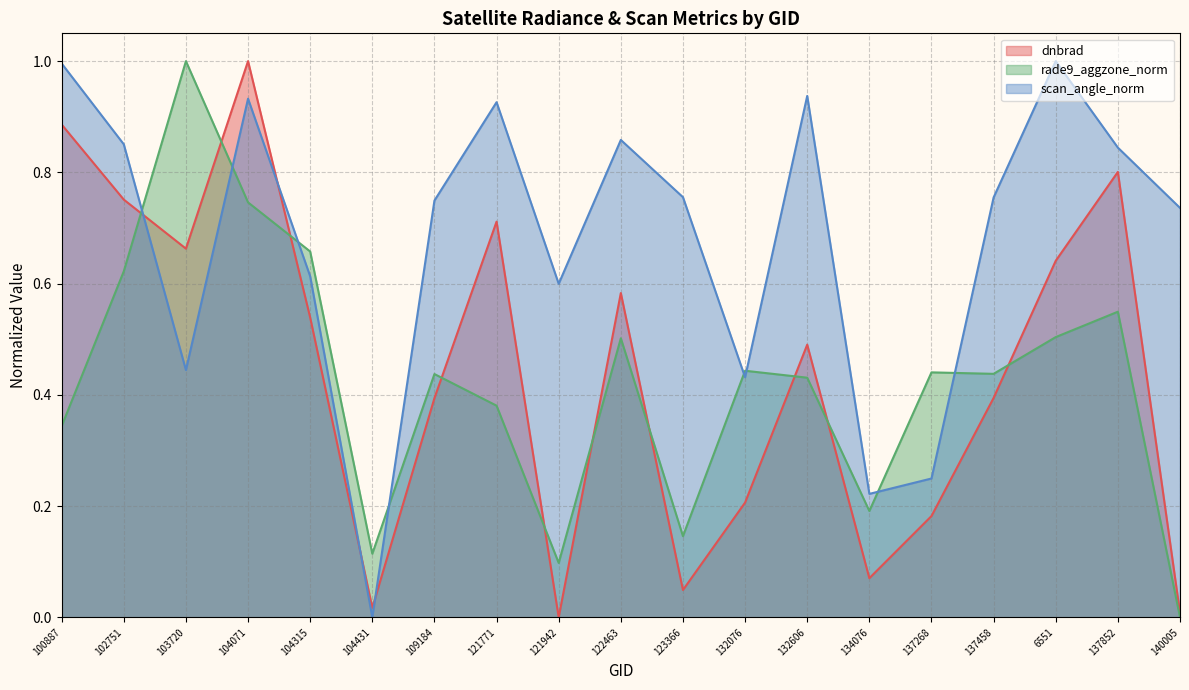

True or false: rade9_aggzone_norm and scan_angle_norm cross at least once.

True